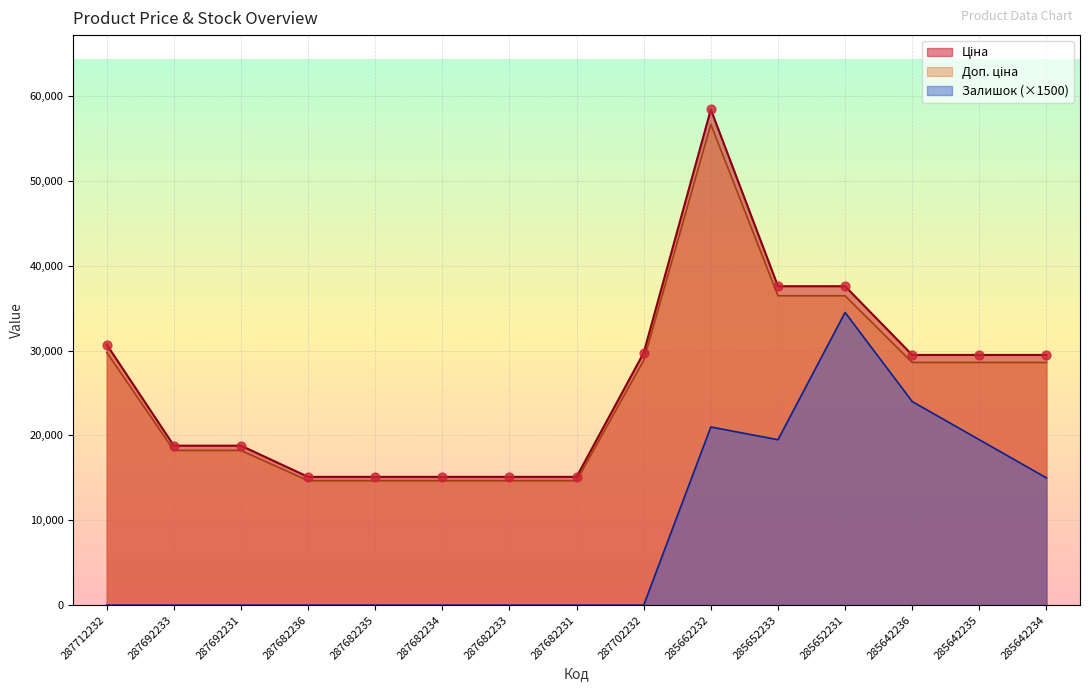

Which series has the largest total across all categories?

Ціна